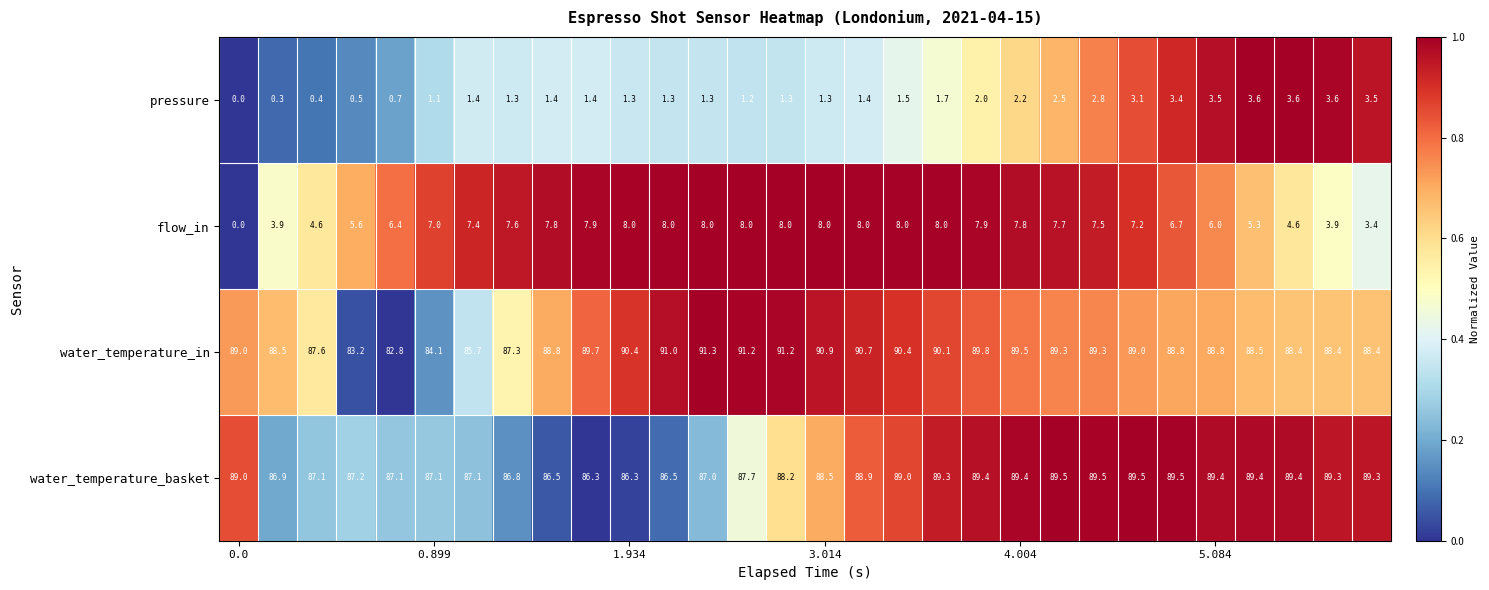

How many categories are shown in the chart?

30